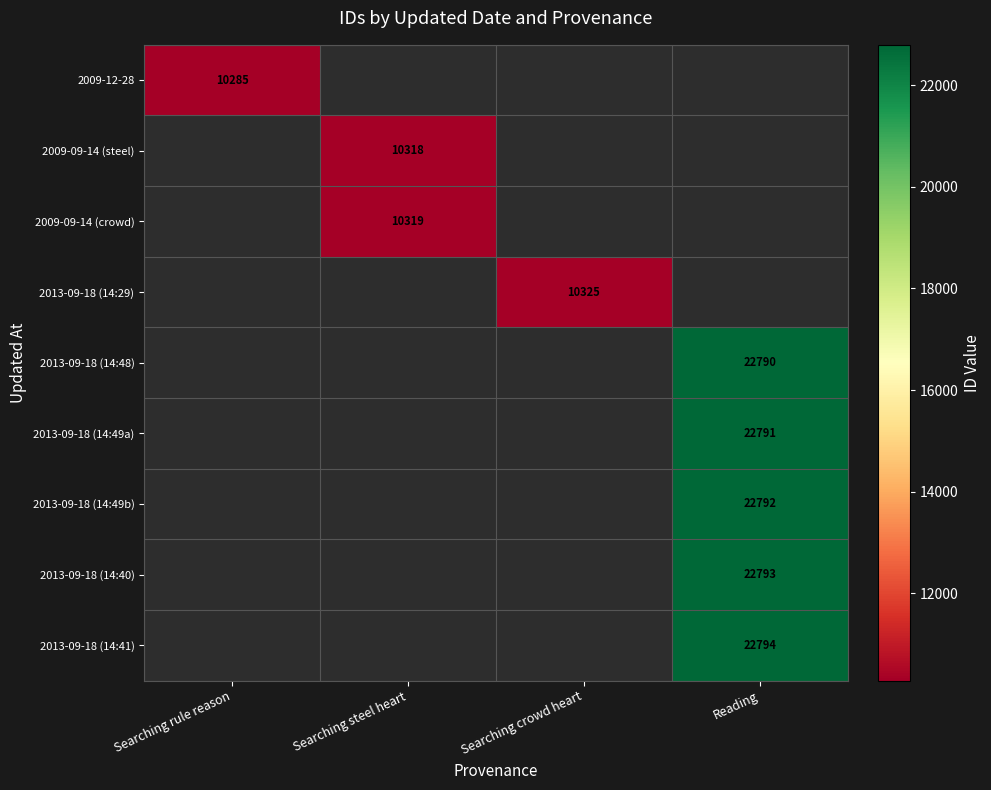

At which category does the chart reach its minimum across all series?

Searching rule reason